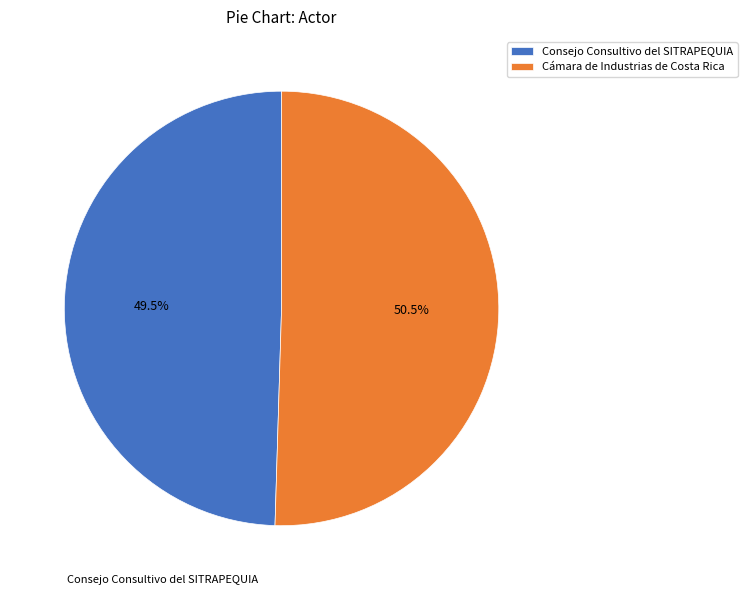

How many slices are in this pie chart?

2